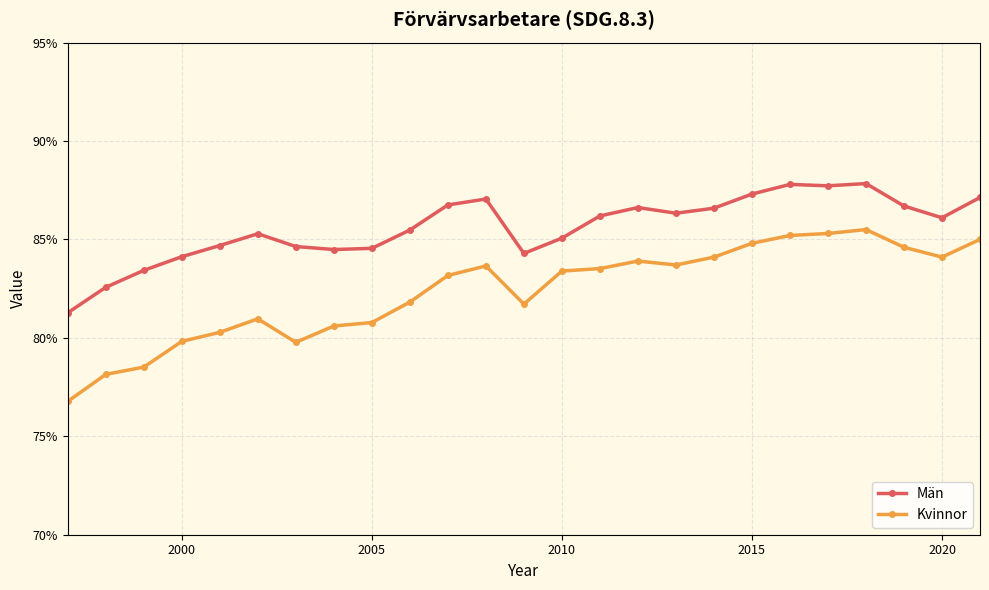

What is the difference between the maximum and minimum values in the Män series?

6.6